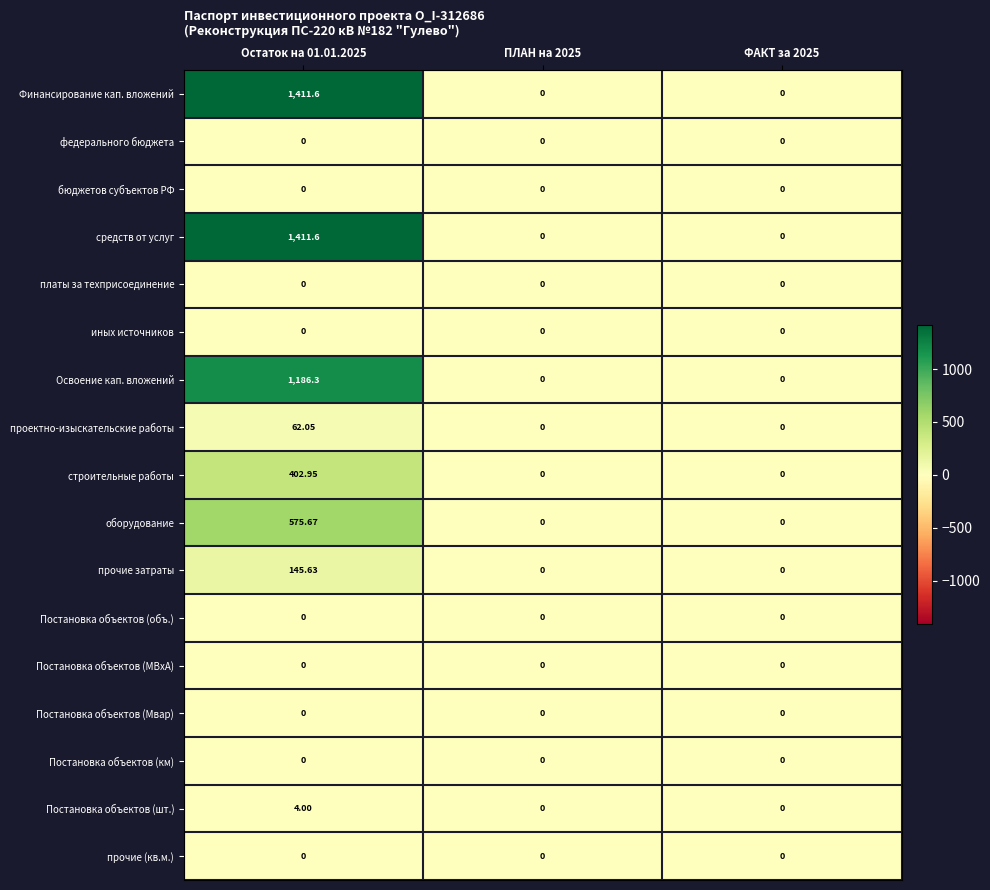

Is the value of Финансирование кап. вложений at Остаток на 01.01.2025 greater than the value of федерального бюджета at ПЛАН на 2025?

Yes